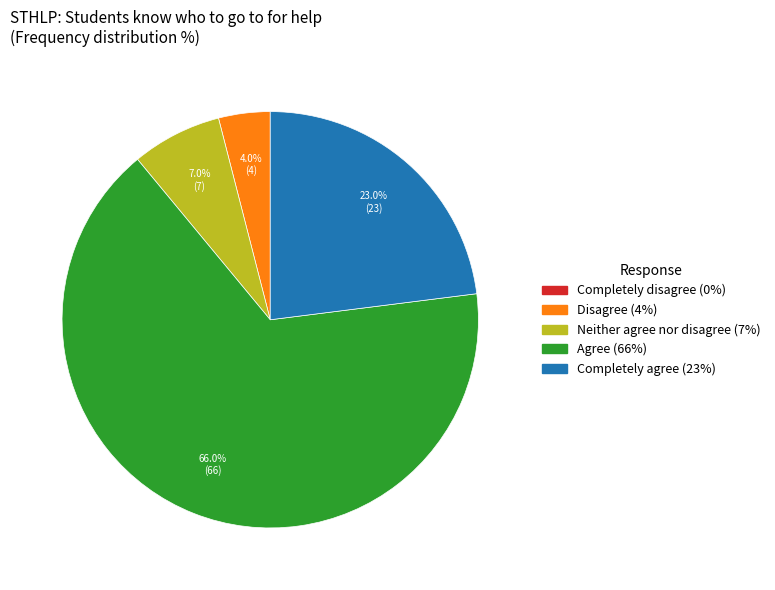

To the nearest percent, what portion does Completely agree represent?

23%